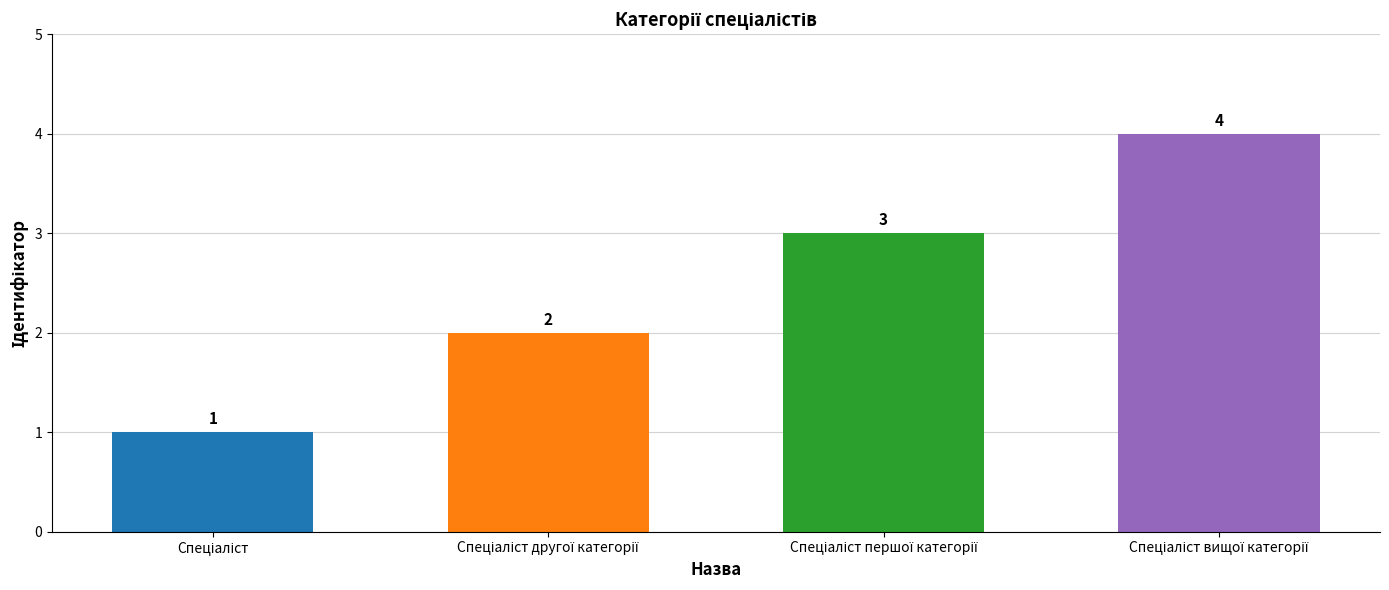

What is the value of the 4th bar from the left?

4